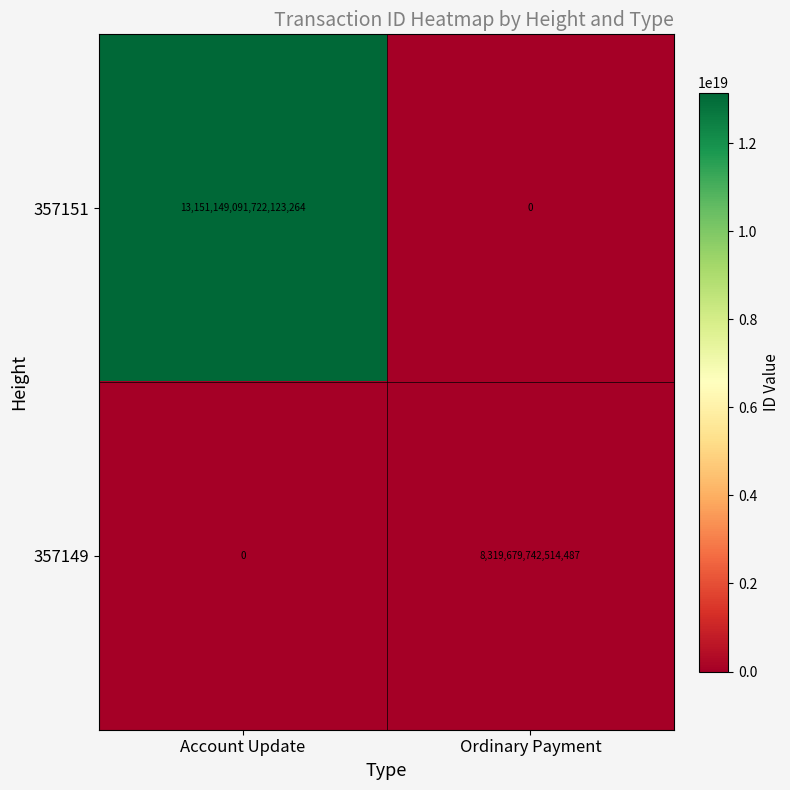

At which category does the chart reach its peak across all series?

Account Update